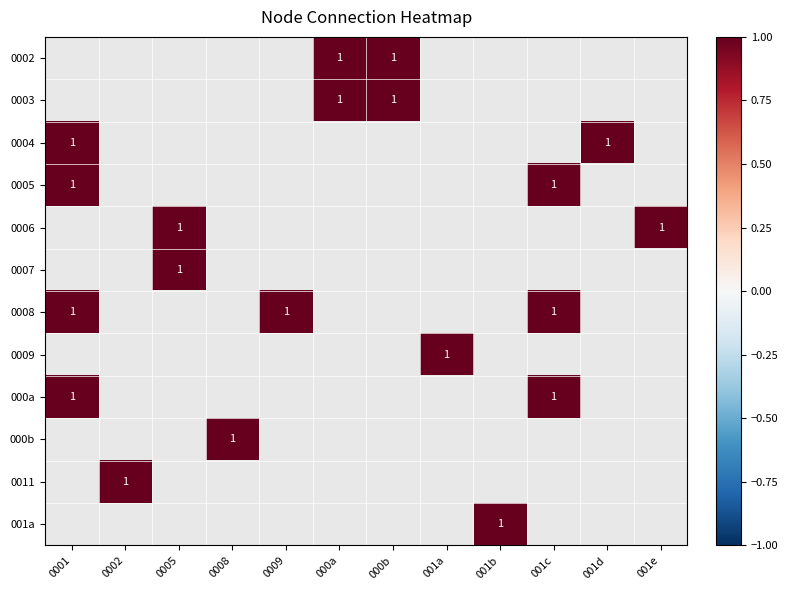

List the series in order of their overall mean, lowest first.

0002, 0003, 0004, 0005, 0006, 0007, 0008, 0009, 000a, 000b, 0011, 001a